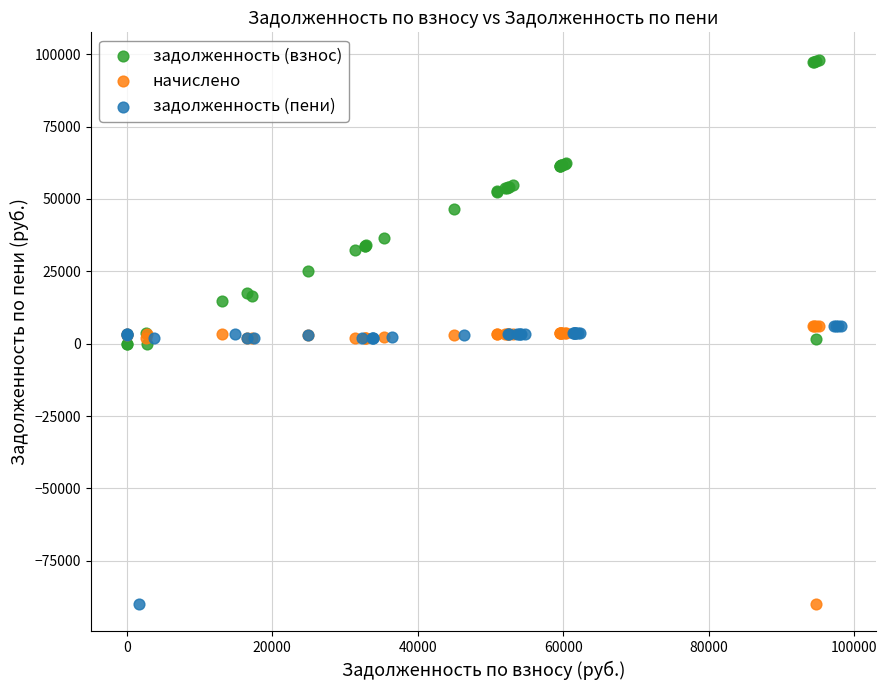

Which series has the widest spread of Y values?

задолженность (взнос)